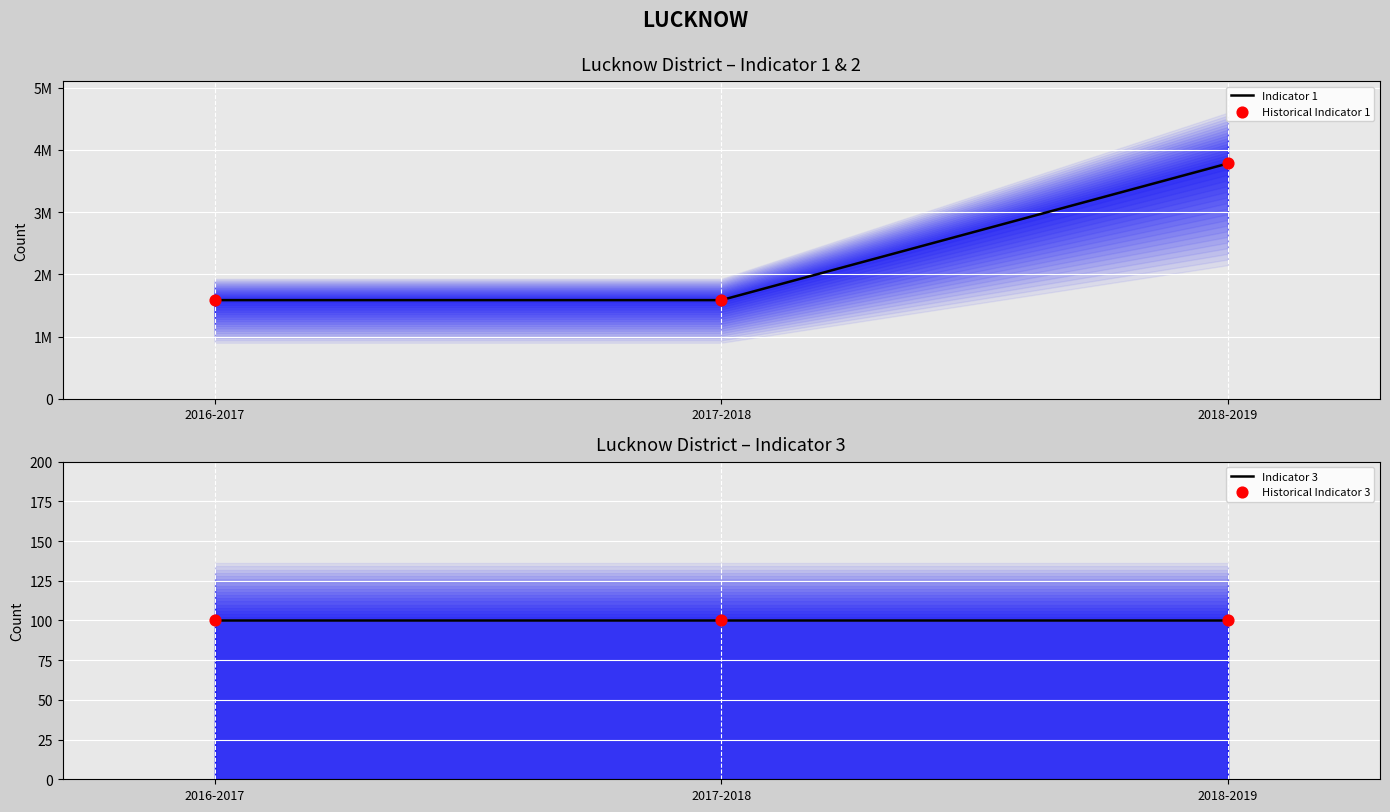

What are all the series names shown in the legend?

Indicator 1, Historical Indicator 1, Indicator 3, Historical Indicator 3